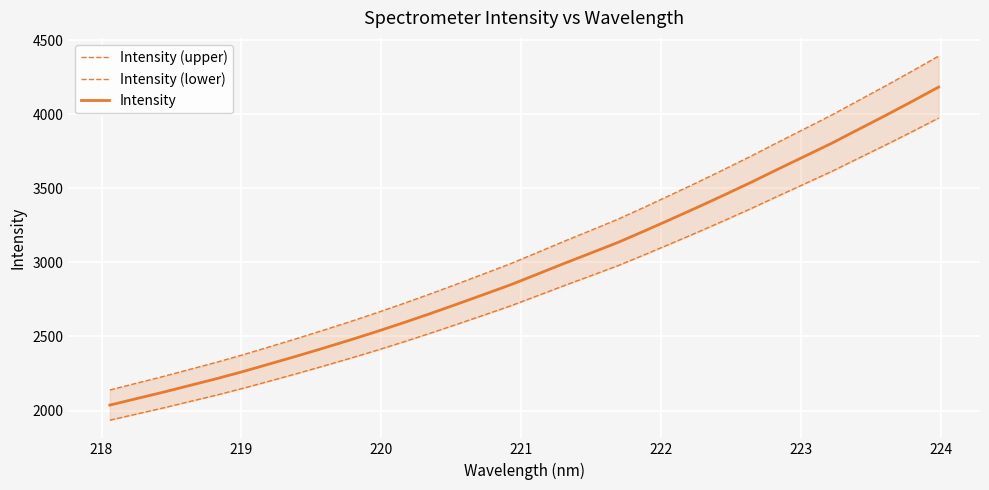

What is the minimum value for Intensity?

2037.3